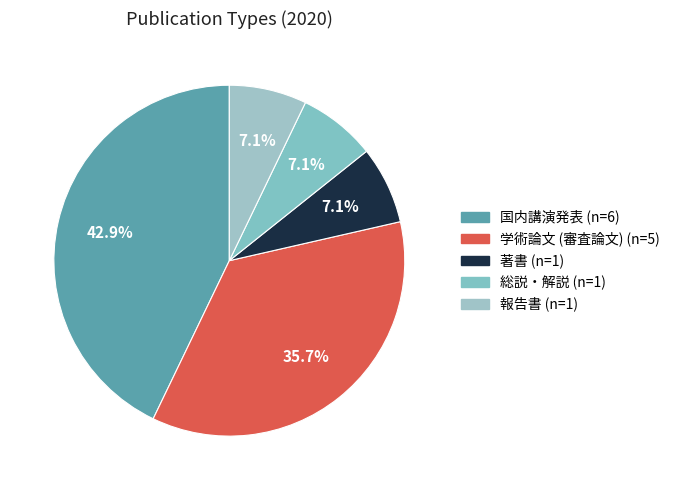

Do 総説・解説 and 国内講演発表 together represent more than half of the pie?

No